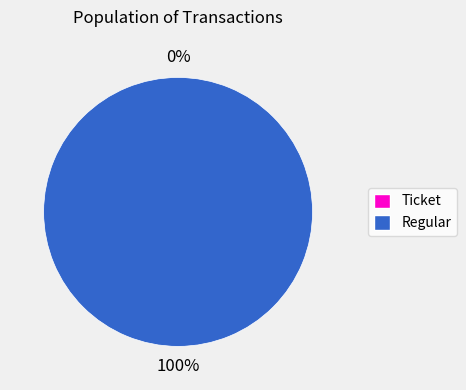

Which slice is the largest?

Regular